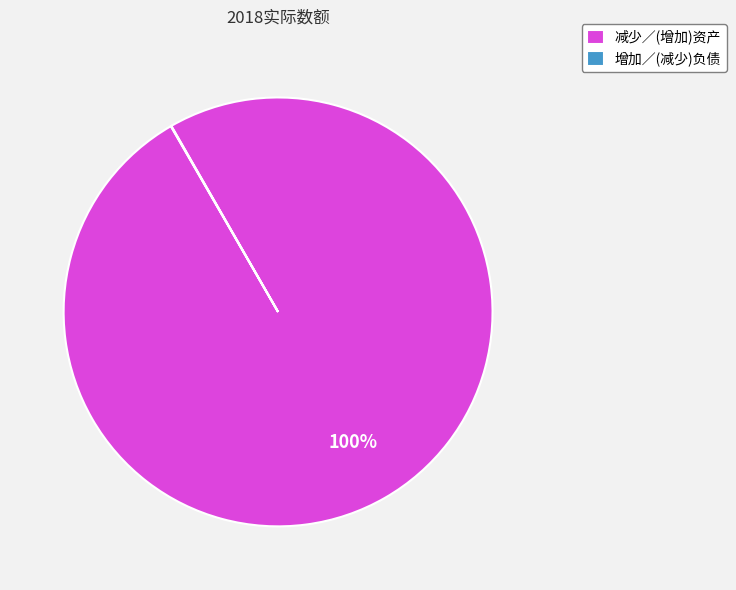

Does any single category account for the majority?

Yes